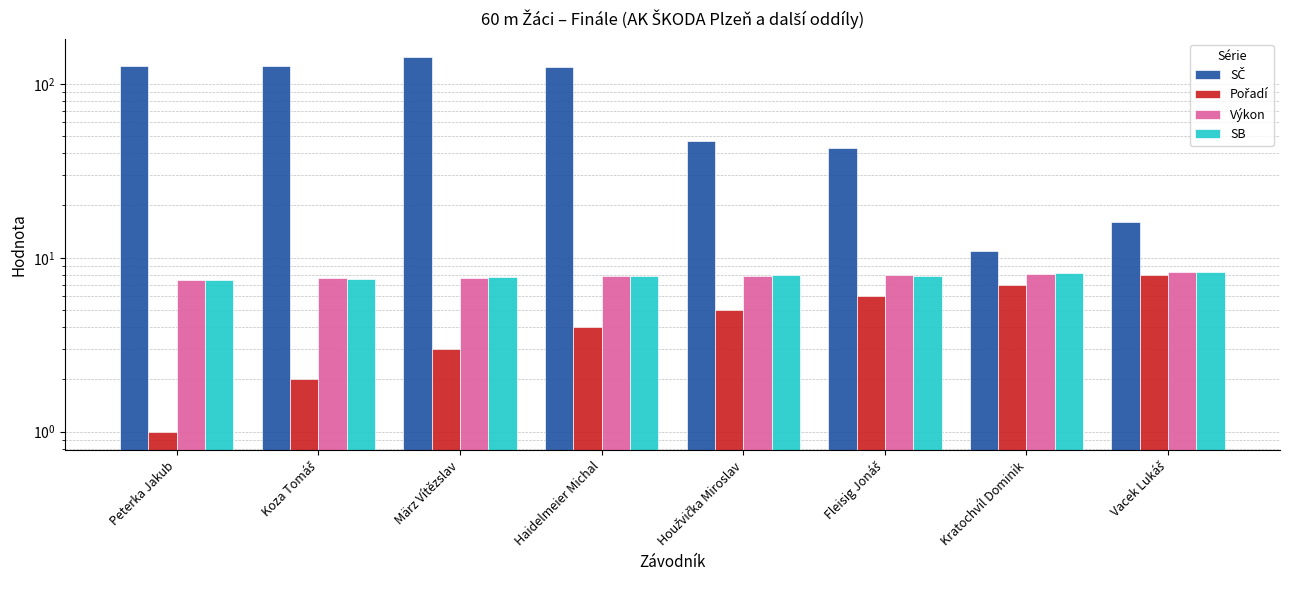

List the series in order of their peak value, lowest first.

Pořadí, Výkon, SB, SČ